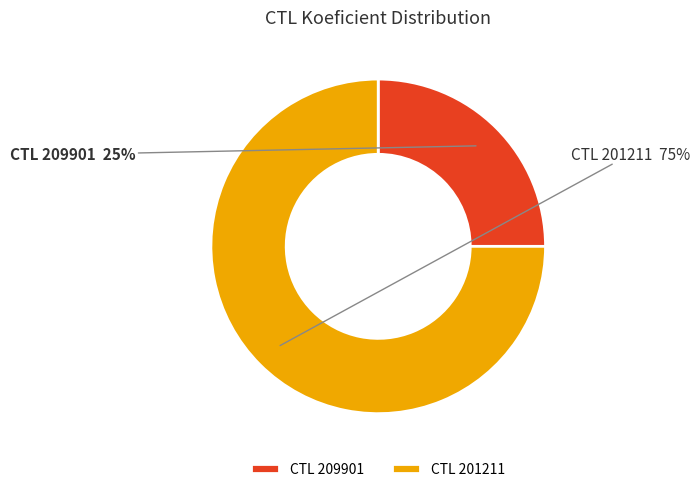

To the nearest percent, what is the difference between the largest and smallest slice percentages?

50%